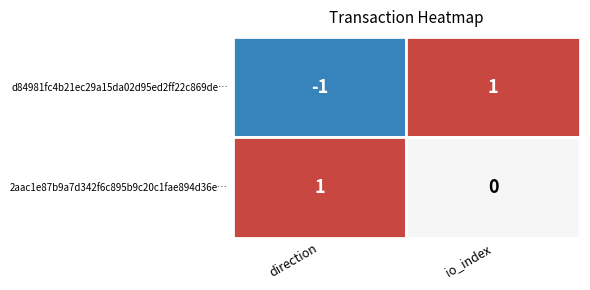

Between direction and io_index, which series saw the biggest shift?

d84981fc4b21ec29a15da02d95ed2ff22c869de…